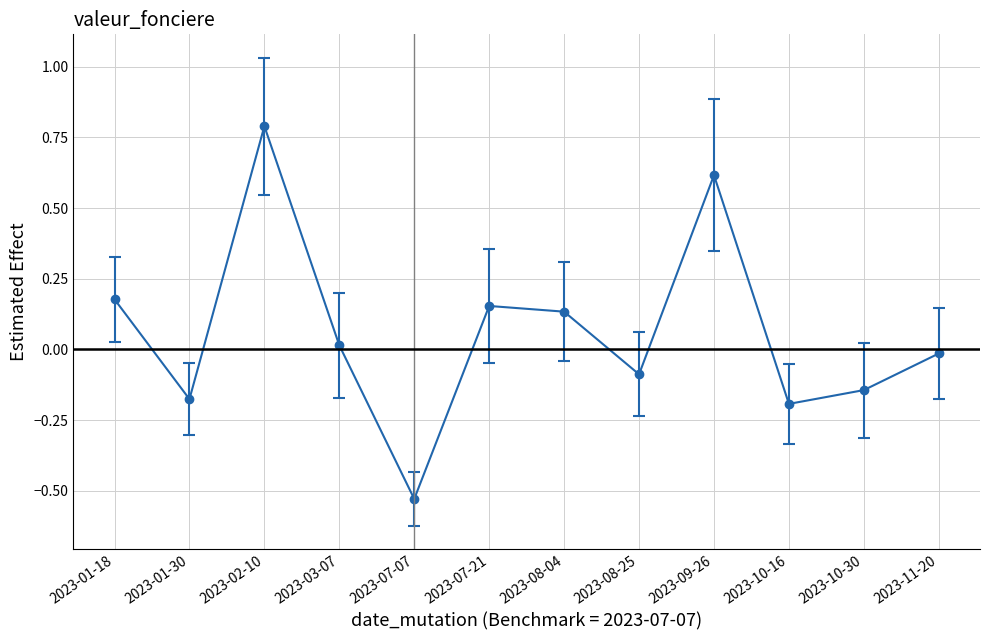

Count the number of categories in the chart.

12